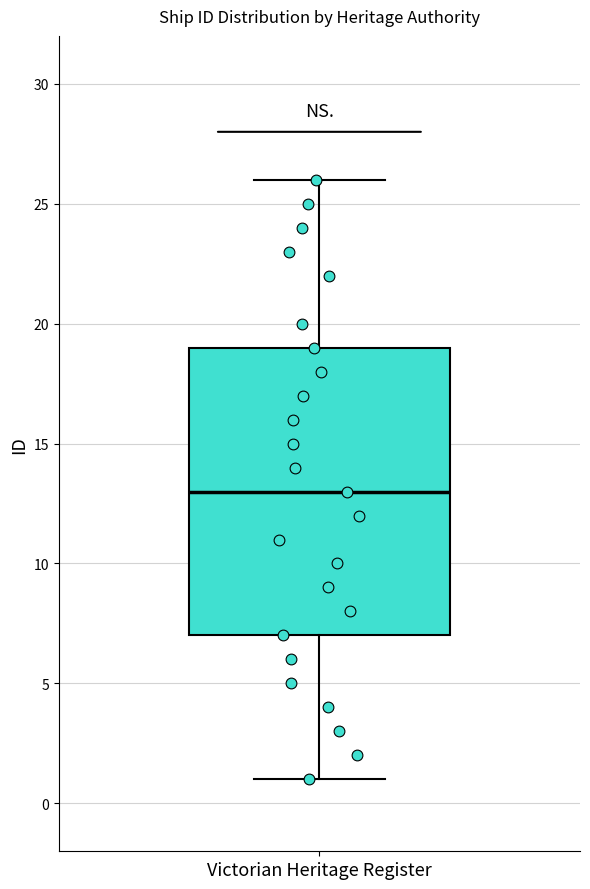

Transcribe this box plot: give where the median line is, the range the box spans, and where the two whiskers end, as read against the y-axis. The values are not printed on the chart, so give them approximately, as read against the axis.

median 13, box 7 to 19, whiskers 1 to 26